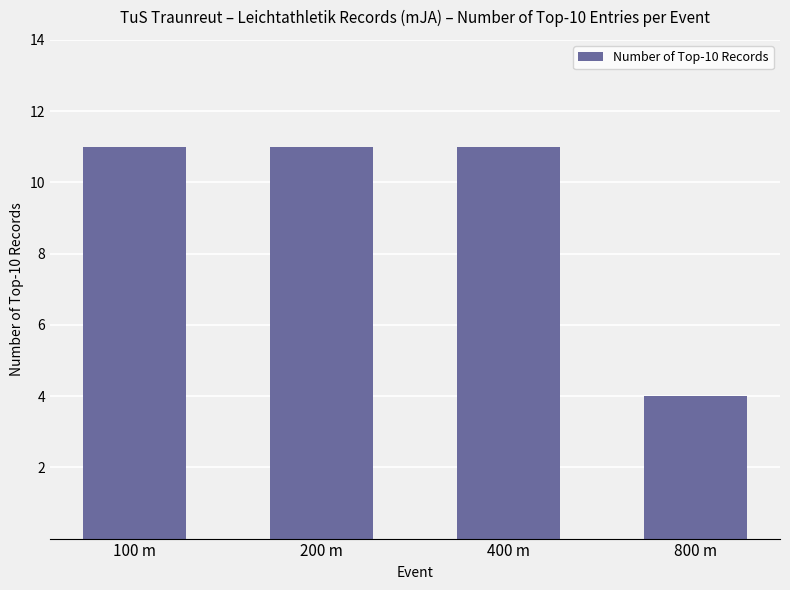

What is the ratio of the value at 800 m to the value at 200 m?

0.4